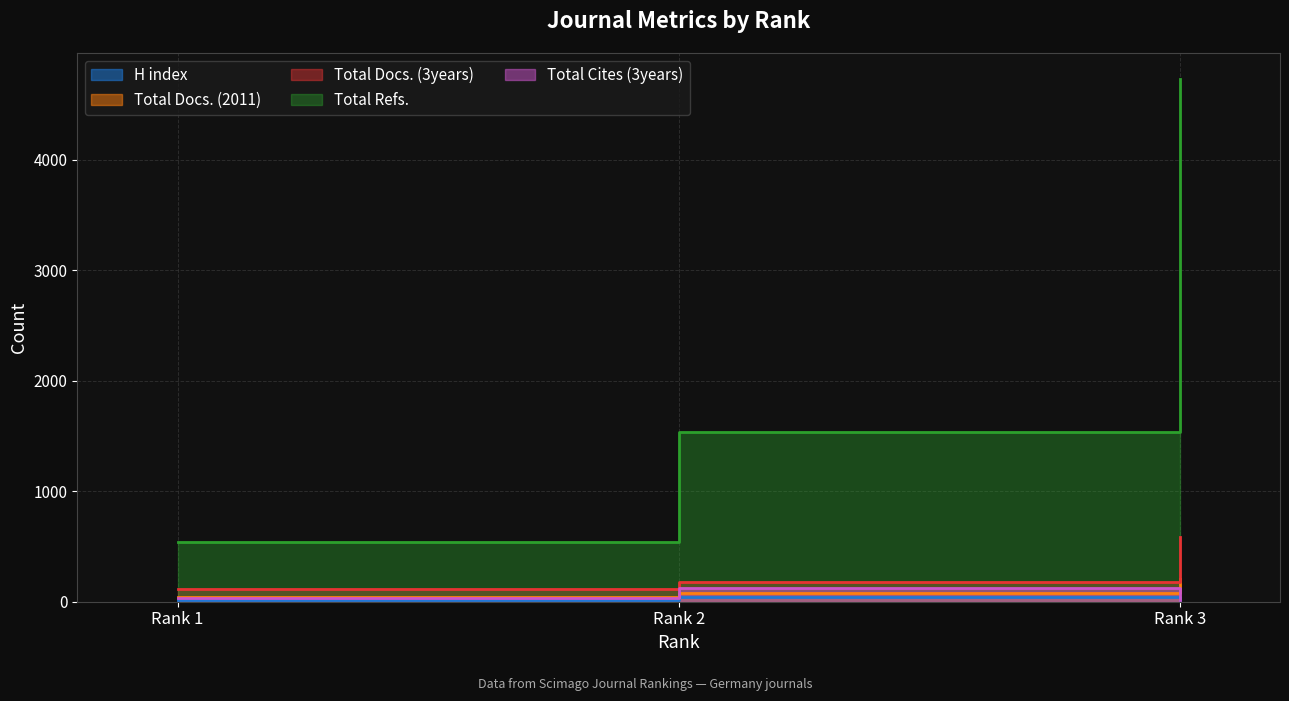

Which category has the highest value in the Total Docs. (3years) series?

Rank 3